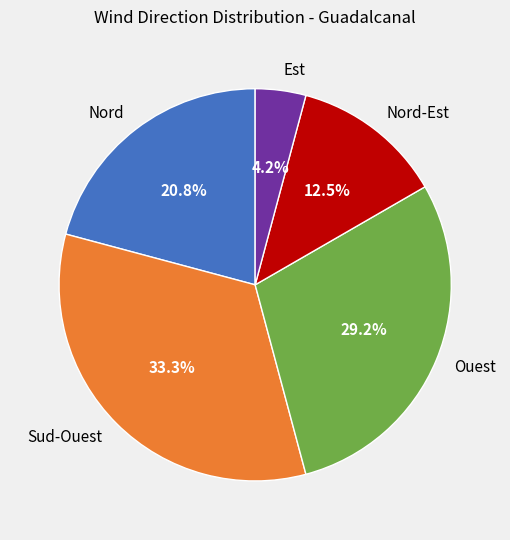

To the nearest percent, what is the difference between the largest and smallest slice percentages?

29%